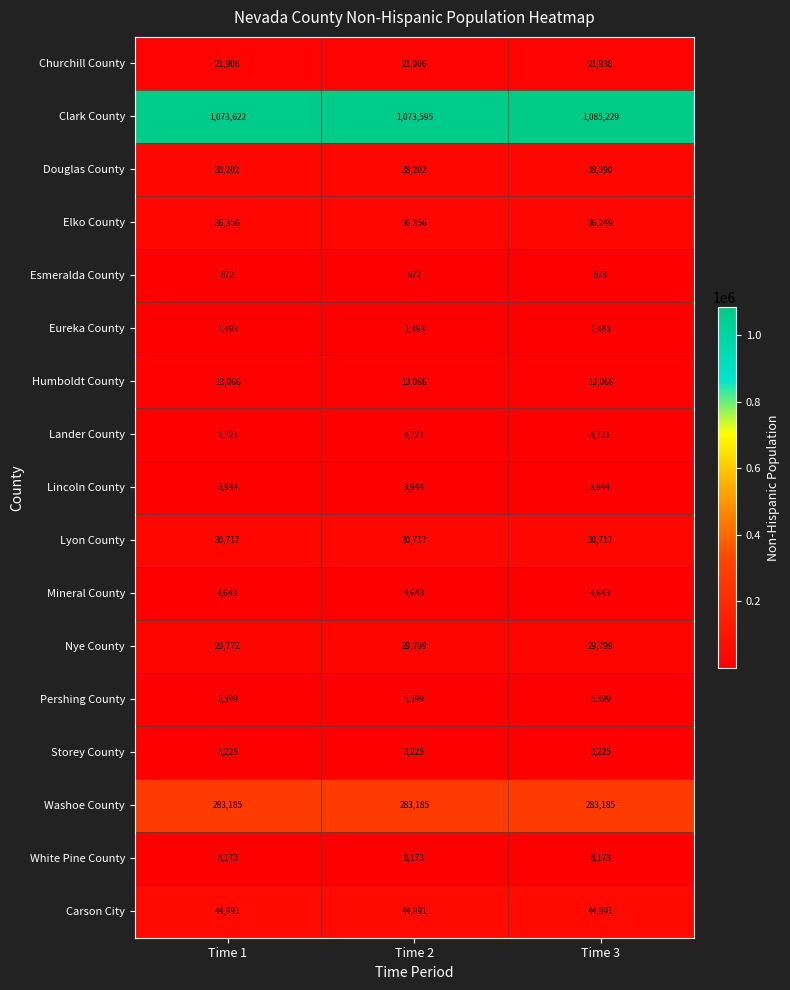

What is the average value of the Nye County series?

29790